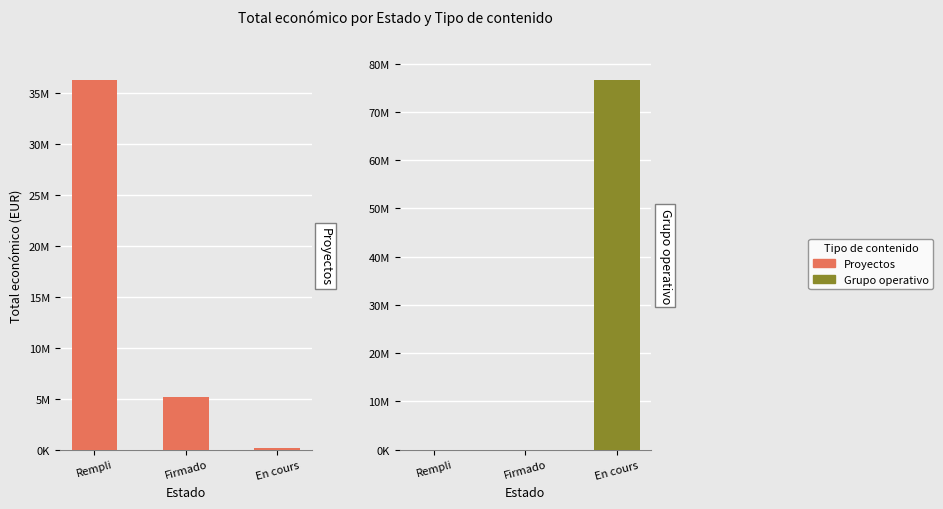

What is the maximum value for Grupo operativo?

76506850